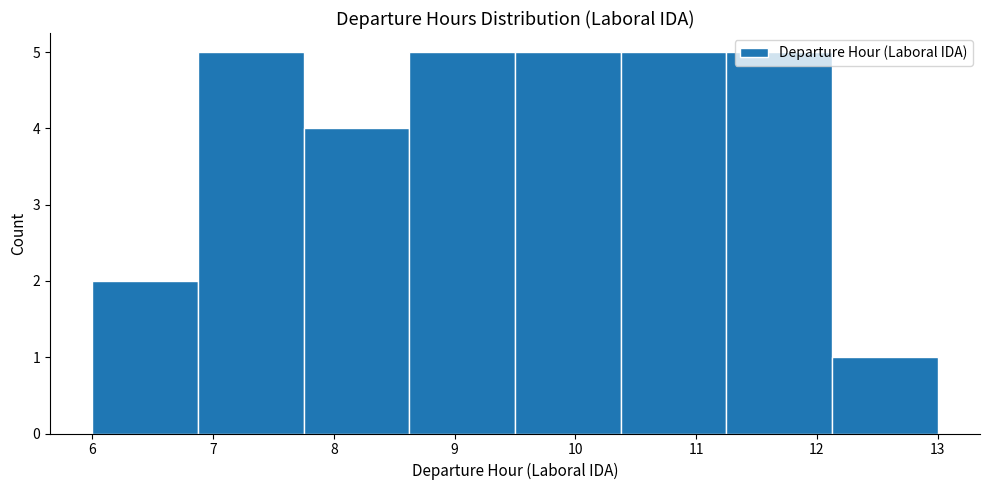

Reading left to right, transcribe this chart: for each bar, give the range it covers on the x-axis and its height. Neither the bar edges nor the heights are printed on the chart, so give them approximately, as read against the axes.

6.0 to 6.9: 2
6.9 to 7.8: 5
7.8 to 8.6: 4
8.6 to 9.5: 5
9.5 to 10.4: 5
10.4 to 11.3: 5
11.3 to 12.1: 5
12.1 to 13.0: 1